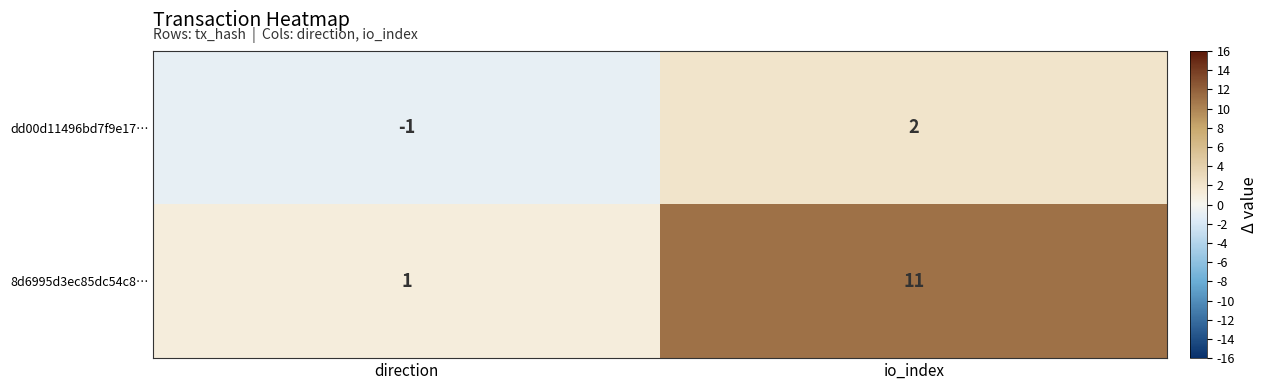

Rank the series by their average value, from highest to lowest.

8d6995d3ec85dc54c8…, dd00d11496bd7f9e17…